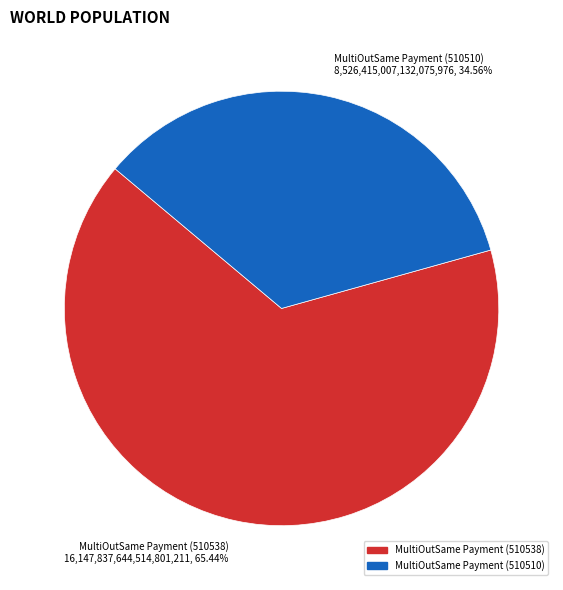

What portion of the pie excludes MultiOutSame Payment (510538)?

34.6%